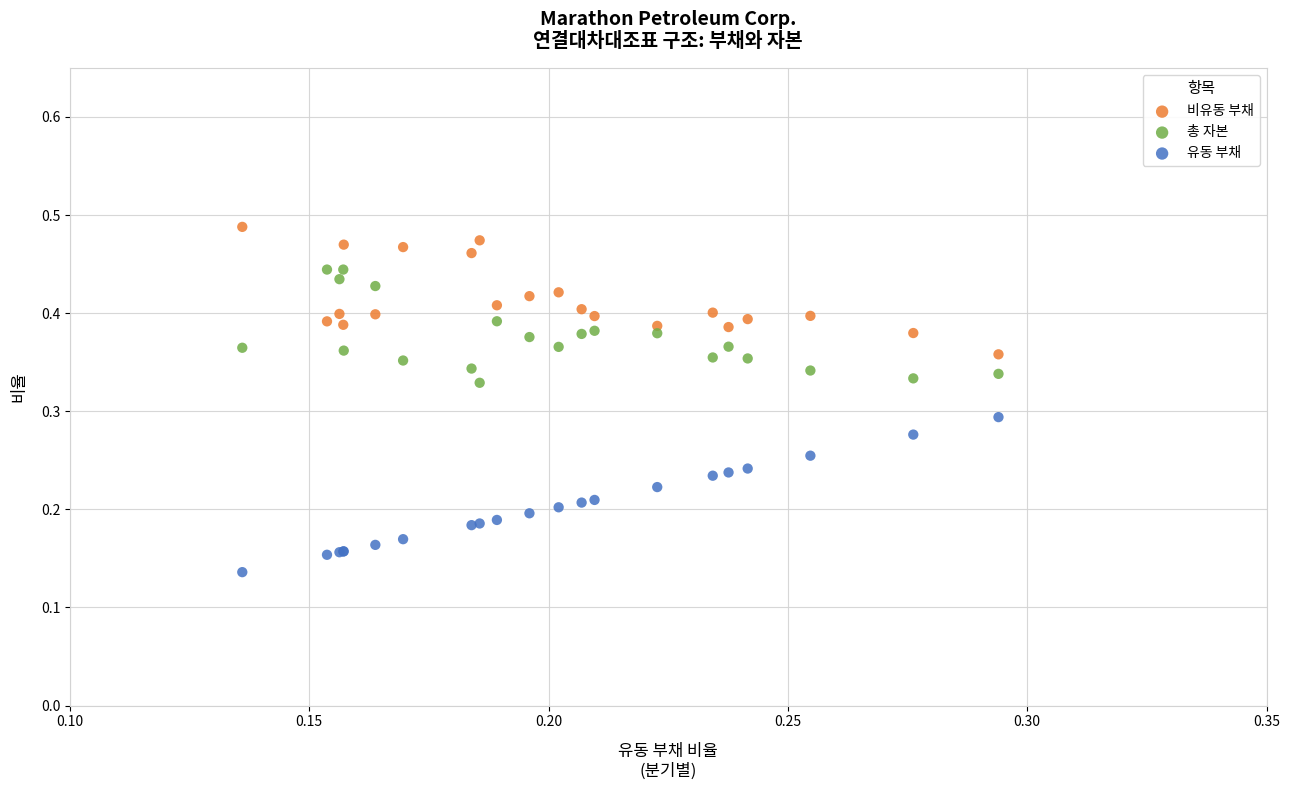

Which series has the largest Y range (max minus min)?

유동 부채